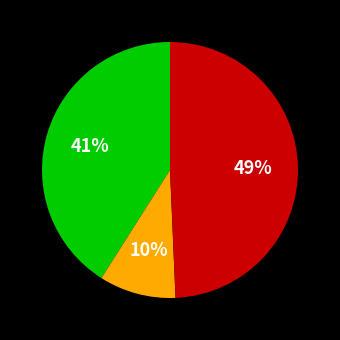

To the nearest percent, what is the average slice percentage?

33%